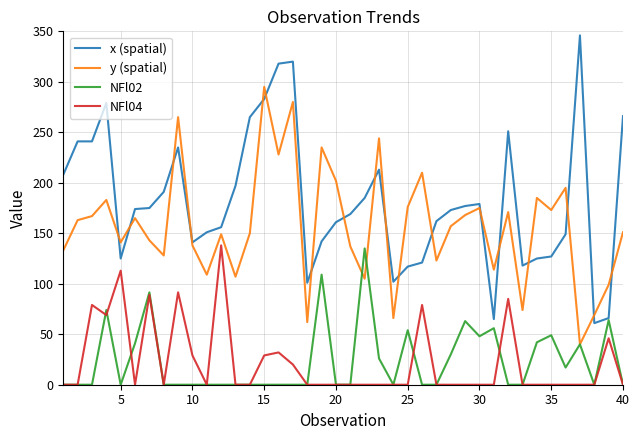

True or false: NFl04 and y (spatial) intersect in this chart.

False